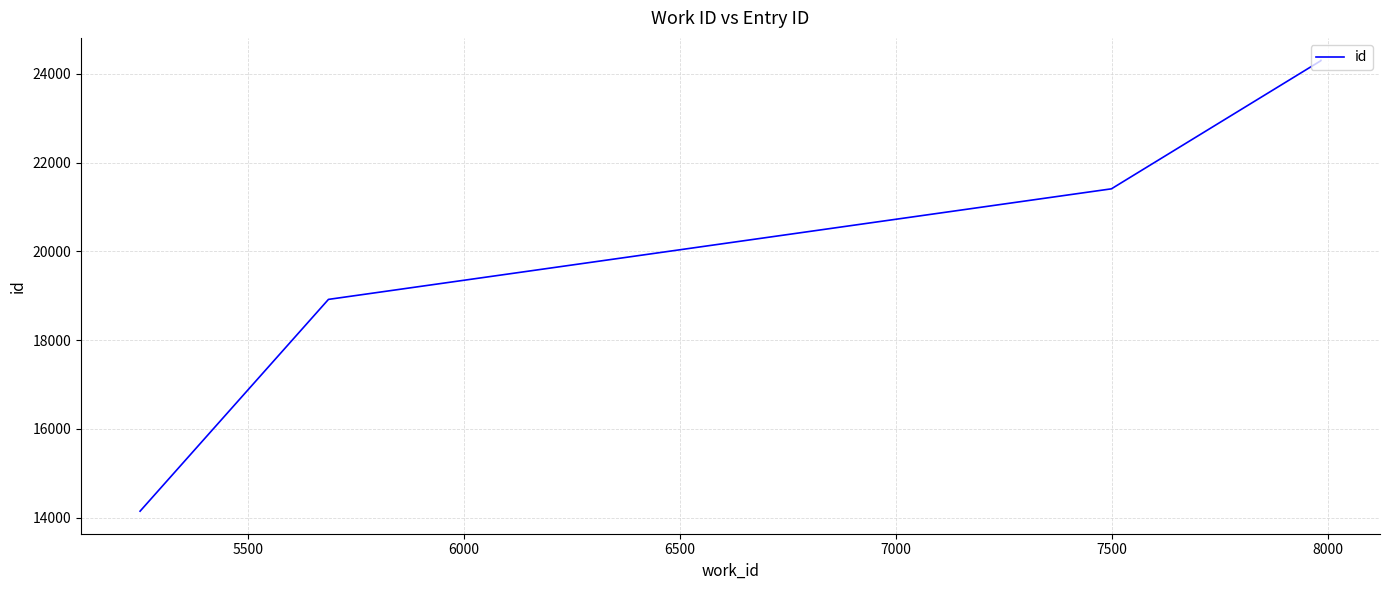

What is the value of the 5th point from the left?

24298